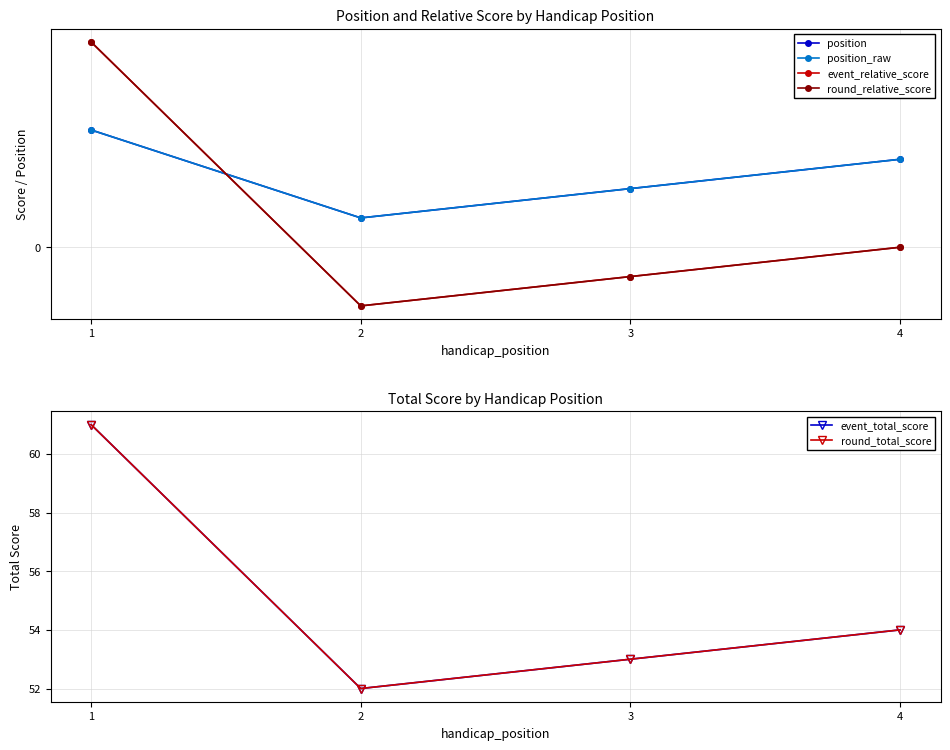

What is the difference between the second highest and second lowest values in the event_relative_score series?

1